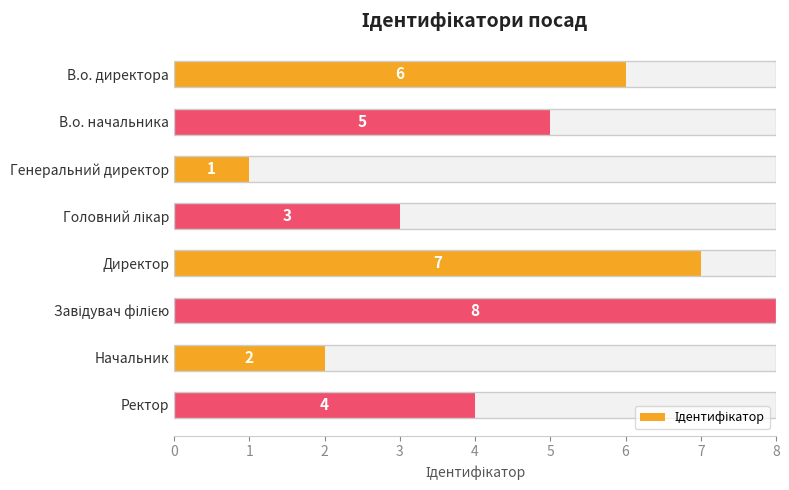

What is the average value?

4